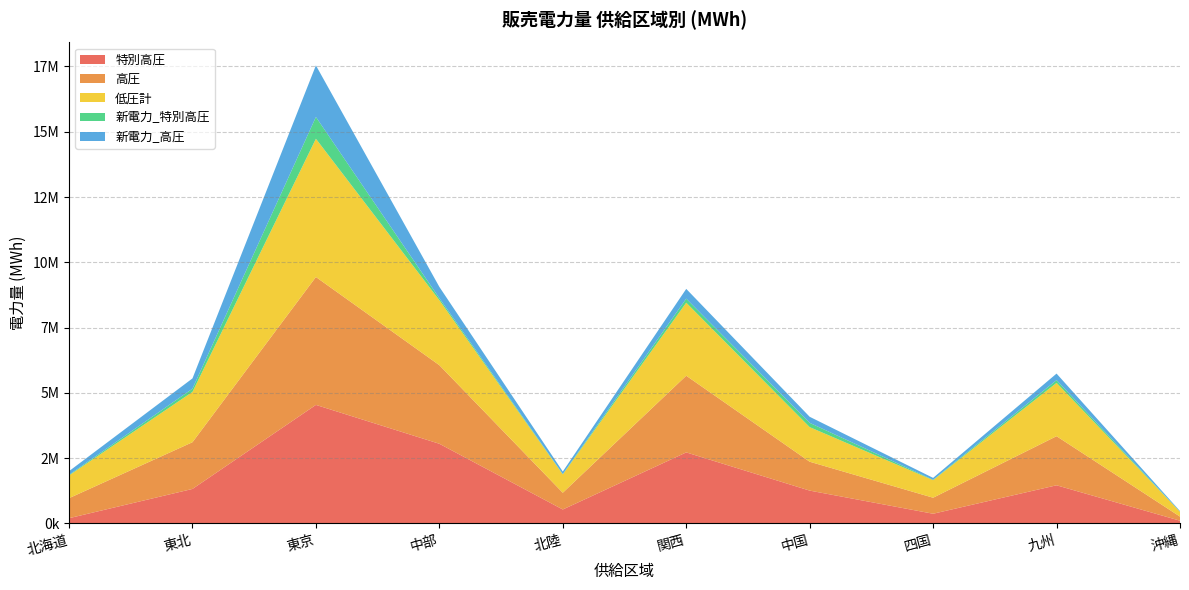

Reading left to right, what are all the values shown in this chart?

特別高圧: 200039	1320532	4539159	3050912	533753	2720141	1256962	371043	1460587	104121
高圧: 766744	1789503	4897997	3009238	640904	2936478	1106076	613321	1880194	157727
低圧計: 870678	1926837	5294136	2489460	704146	2796563	1324902	673187	2041291	185200
新電力_特別高圧: 23805	123140	833594	75819	12575	153954	163730	13083	105044	2886
新電力_高圧: 139855	393352	1975210	433297	95532	374252	232366	73456	251178	24304